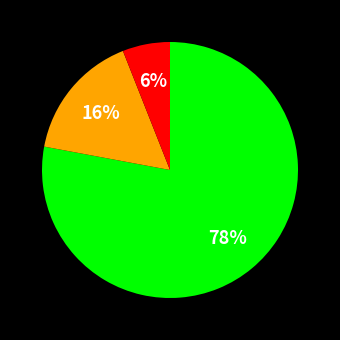

Is there any slice that represents more than half of the pie?

Yes